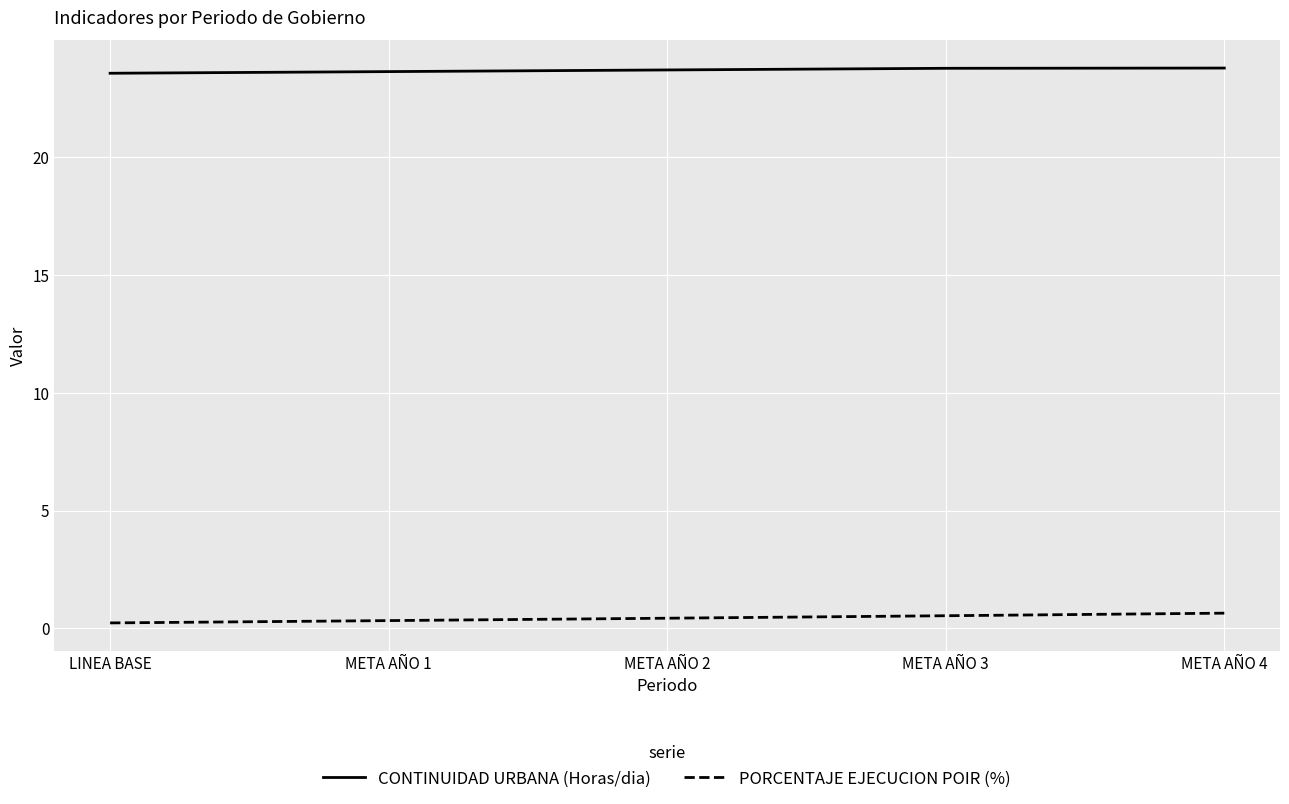

Which series has the largest total across all categories?

CONTINUIDAD URBANA (Horas/dia)